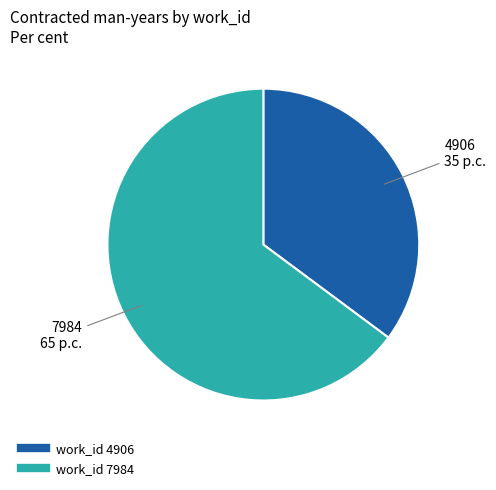

Is there any slice that represents more than half of the pie?

Yes